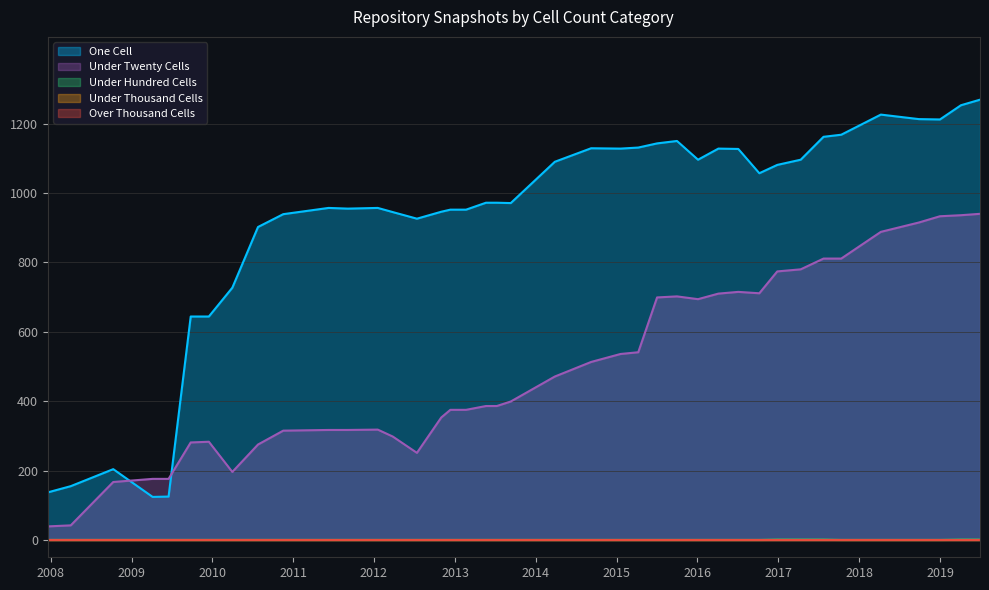

Between 2019-01-01 and 2015-01-19, which is larger?

2019-01-01